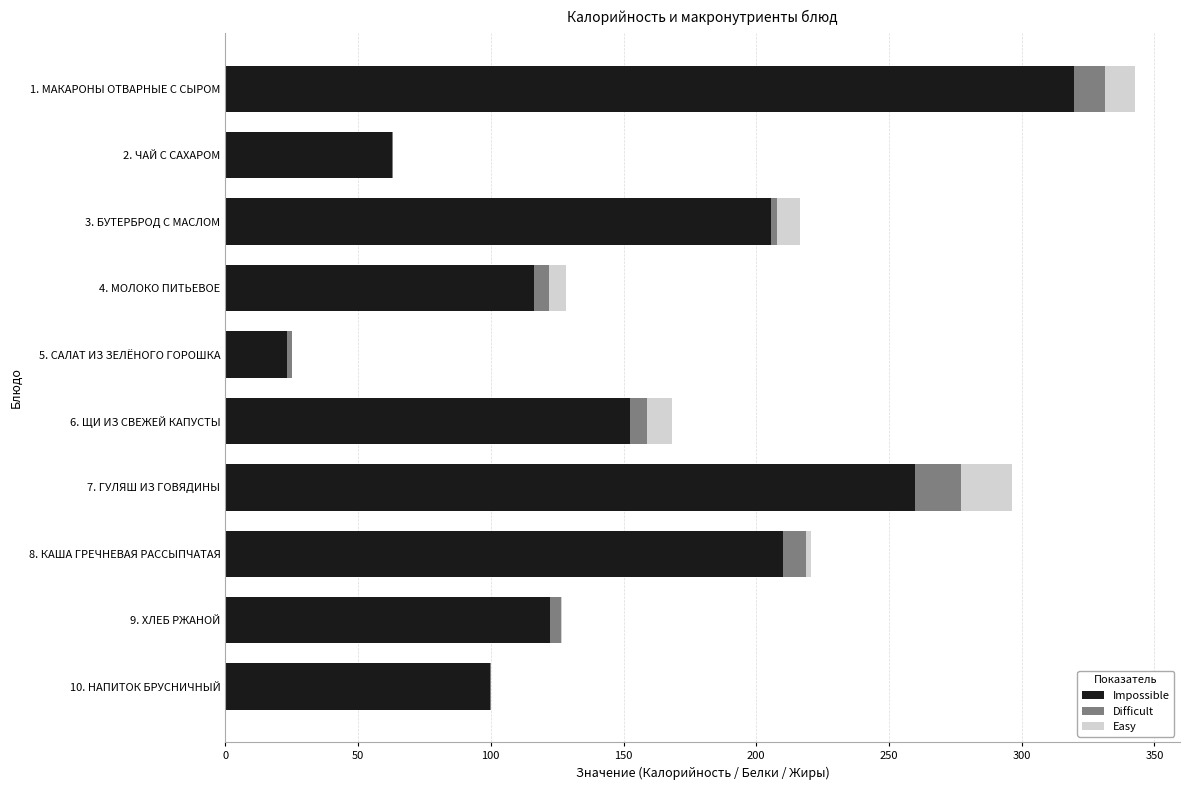

What is the maximum value for Impossible?

319.7